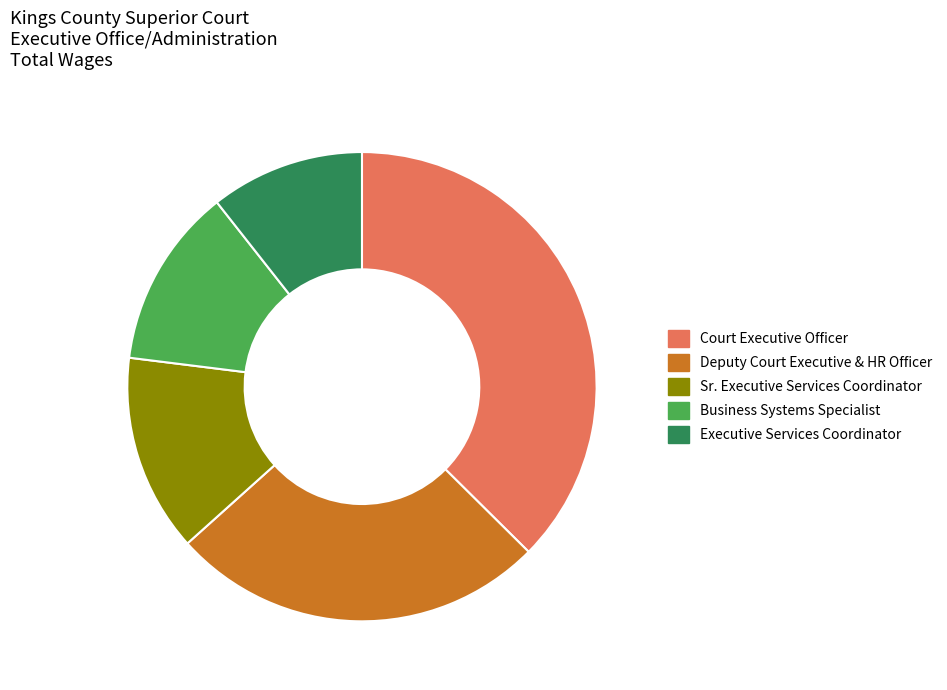

How many slices are in this pie chart?

5